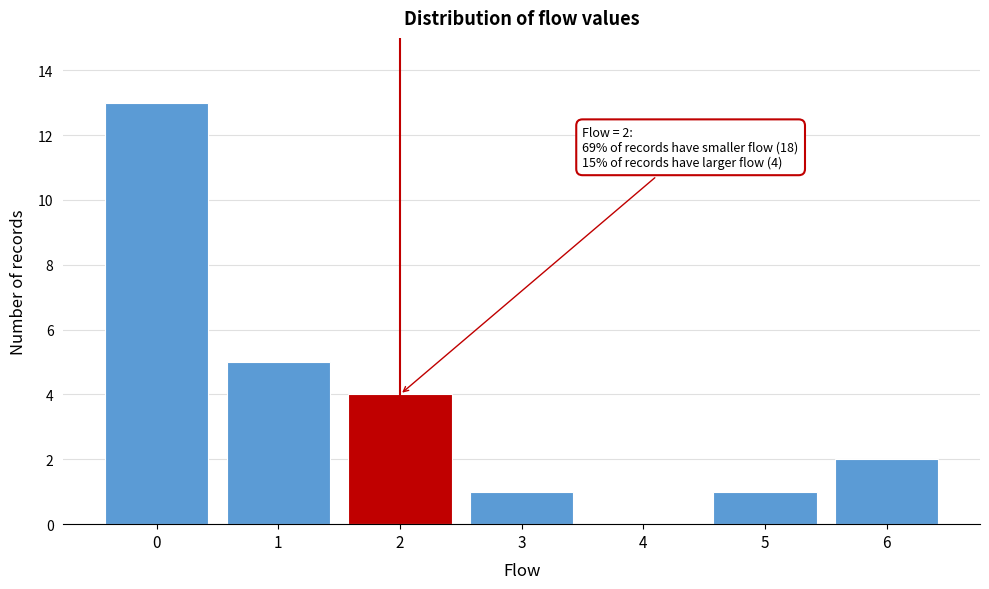

Reading left to right, what are all the values shown in this chart?

0=13	1=5	2=4	3=1	4=0	5=1	6=2